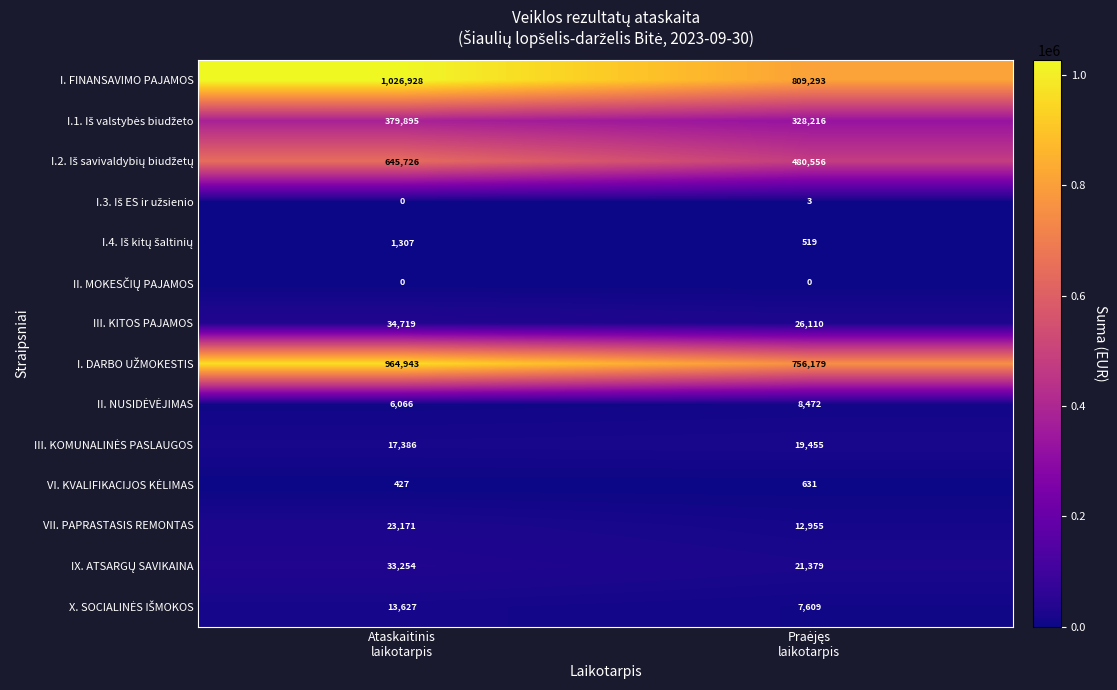

Which series has the largest range (max minus min)?

I. FINANSAVIMO PAJAMOS